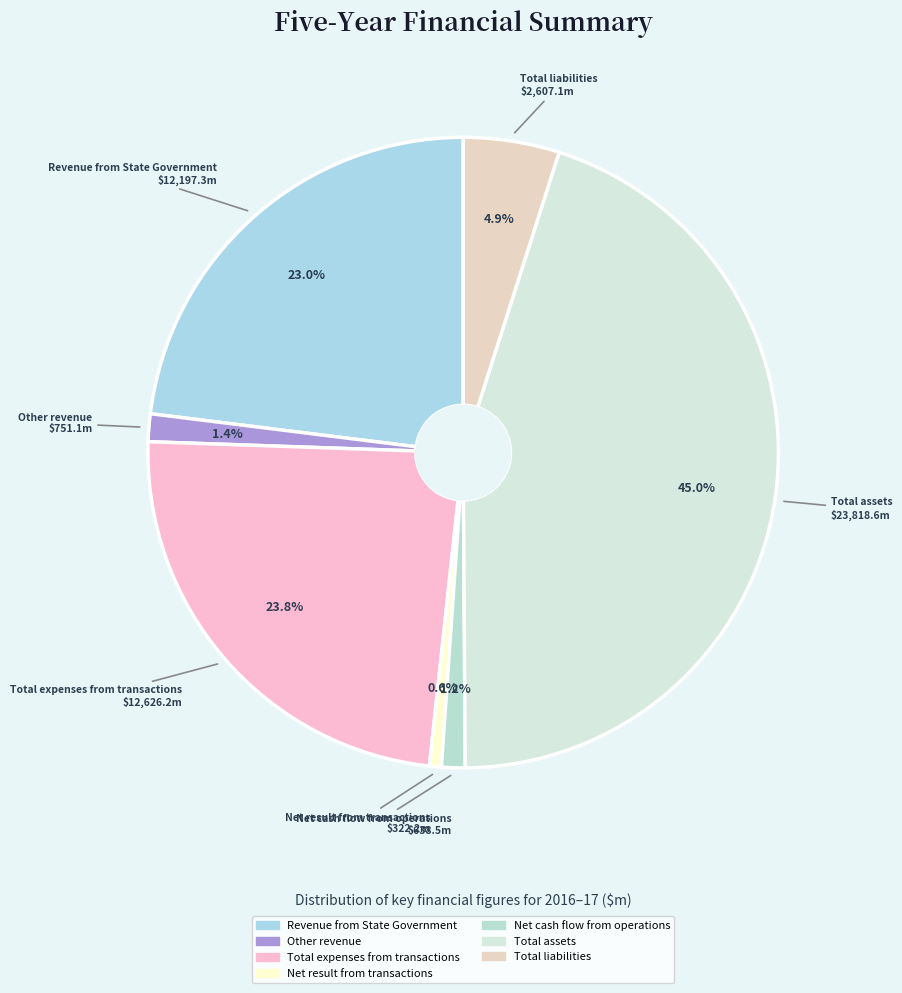

Between Revenue from State Government and Total expenses from transactions, which is larger?

Total expenses from transactions